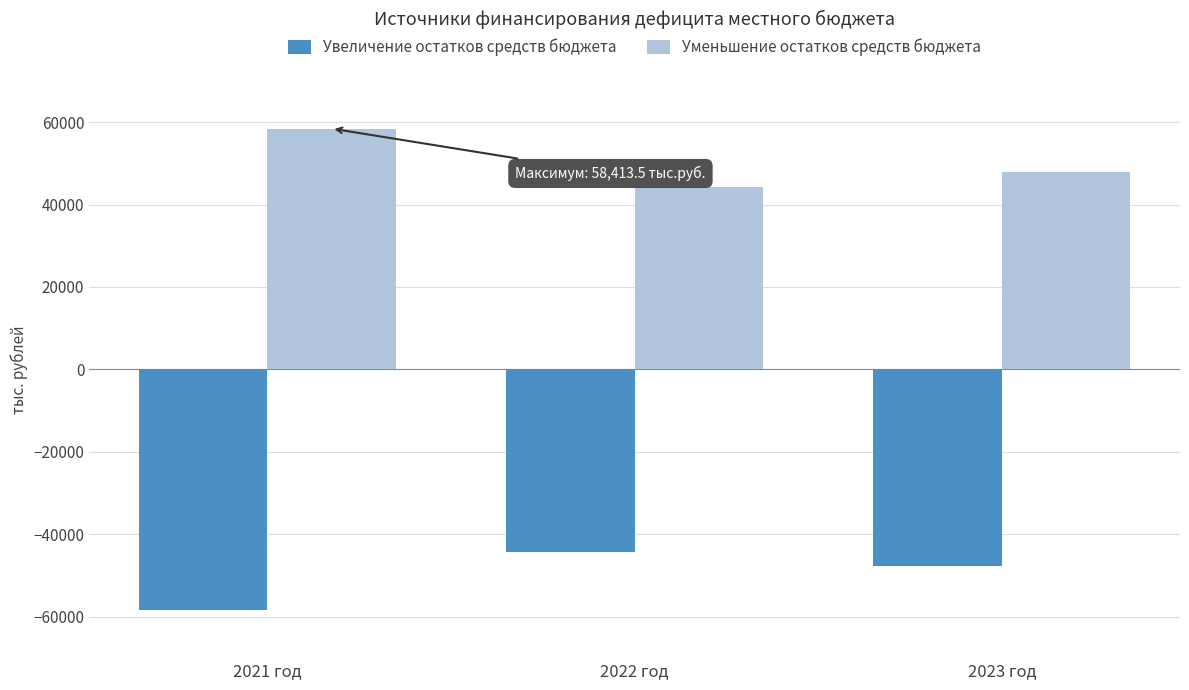

What is the greatest value displayed?

58413.5